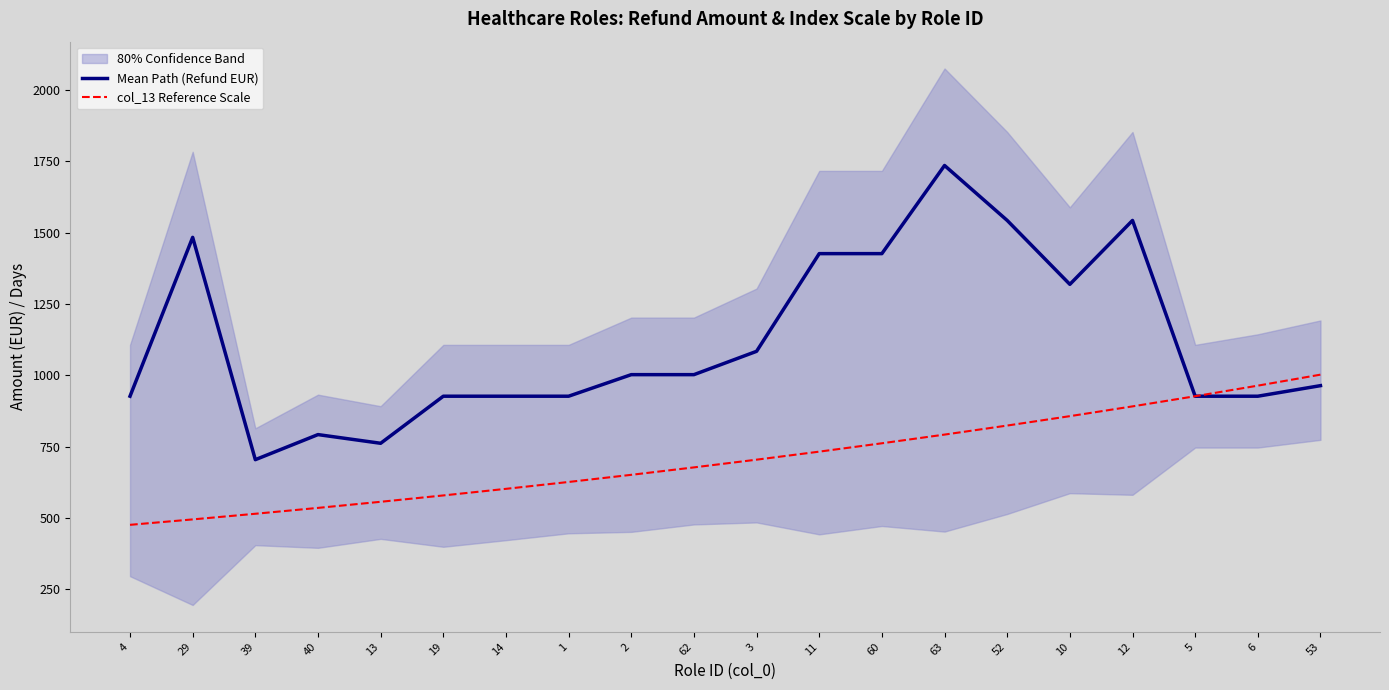

Reading left to right, list all the values displayed in this chart.

Mean Path (Refund EUR): 4=926.5	29=1483.4	39=704.1	40=792.0	13=761.5	19=926.5	14=926.5	1=926.5	2=1002.1	62=1002.1	3=1083.9	11=1426.4	60=1426.4	63=1735.4	52=1542.8	10=1318.8	12=1542.8	5=926.5	6=926.5	53=963.6
col_13 Reference Scale: 4=475.7	29=494.7	39=514.5	40=535.0	13=556.5	19=578.7	14=601.8	1=625.9	2=651.0	62=677.0	3=704.1	11=732.3	60=761.5	63=792.0	52=823.7	10=856.6	12=890.9	5=926.5	6=963.6	53=1002.1